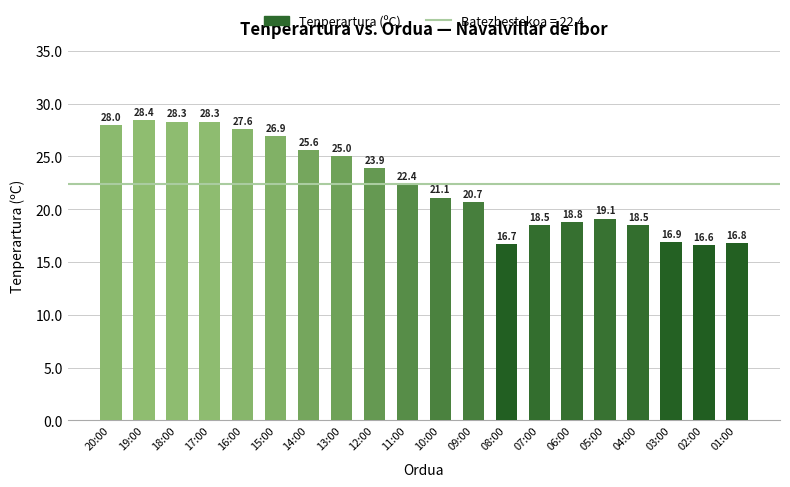

At which label is the value closest to 22?

11:00